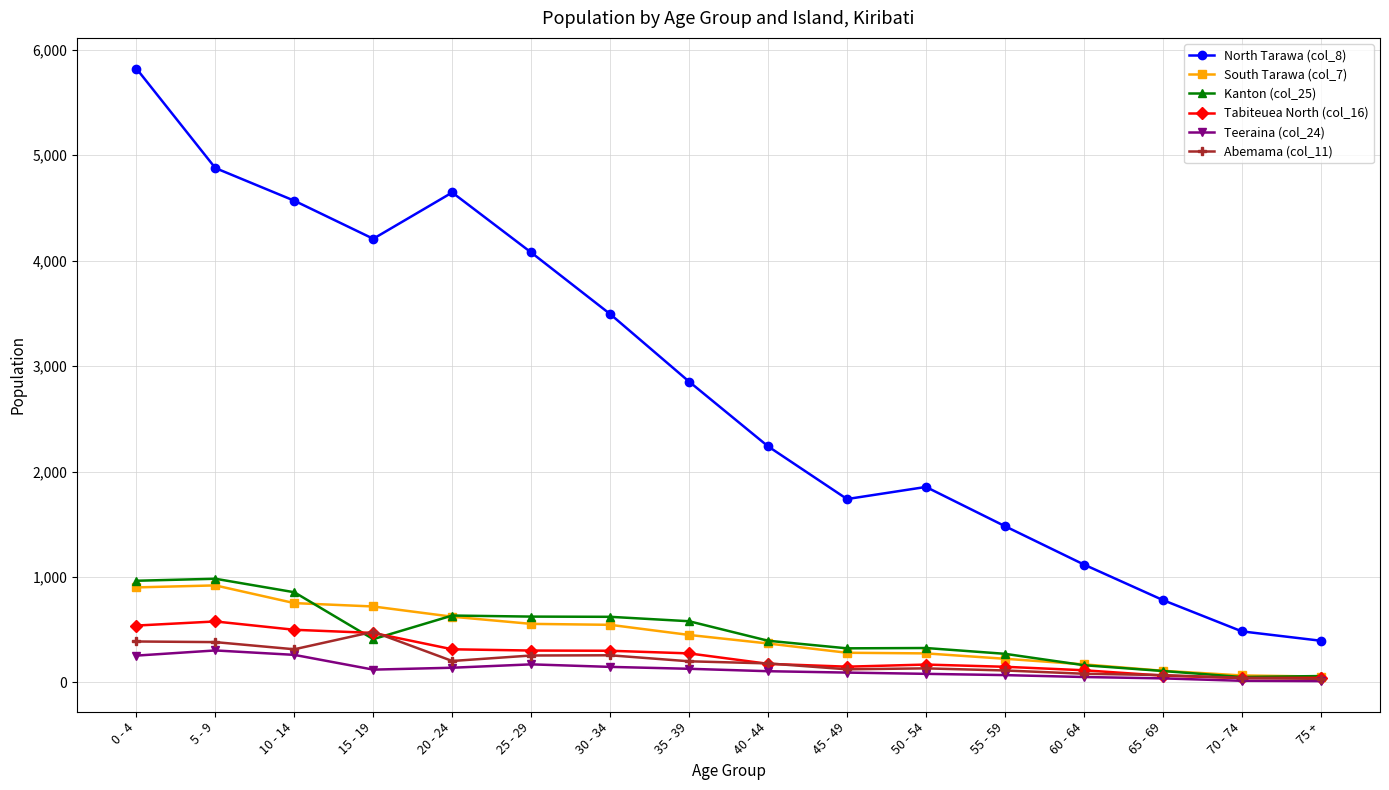

Which series has the largest total across all categories?

North Tarawa (col_8)